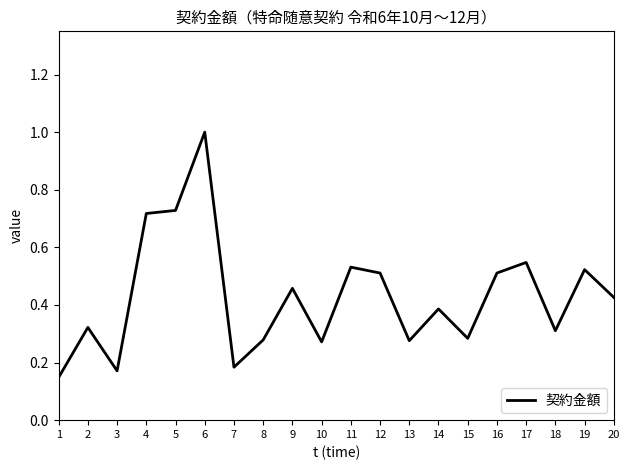

What is the difference between the maximum and minimum values?

0.9